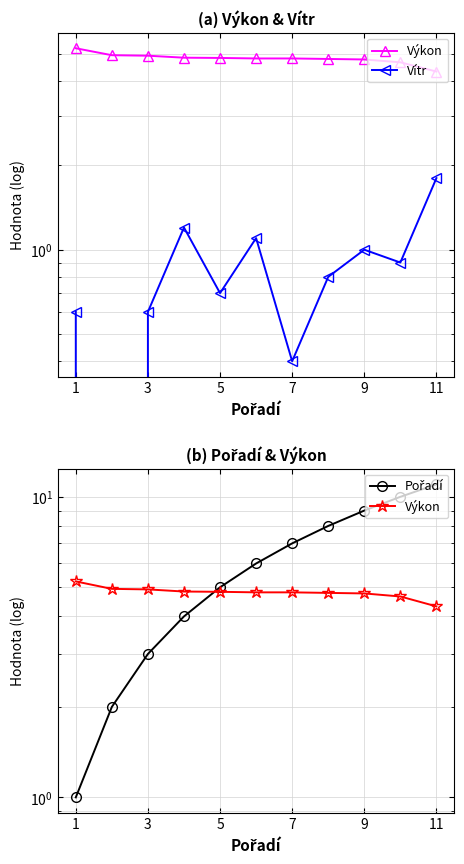

True or false: Výkon and Vítr intersect in this chart.

False